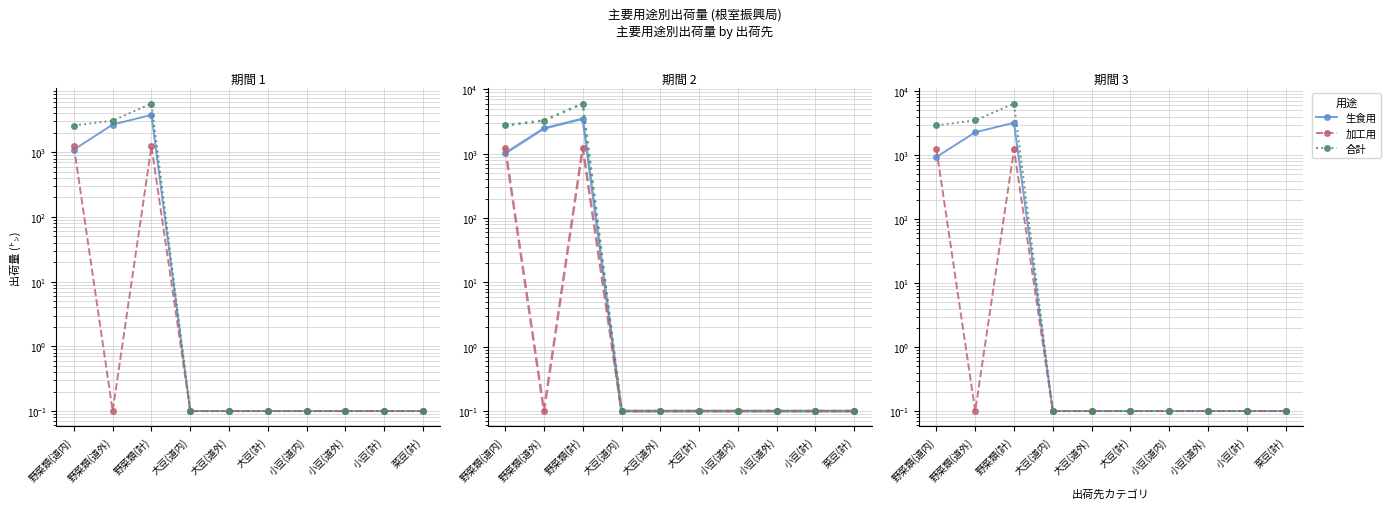

Is this an area chart (filled region under the line)?

No